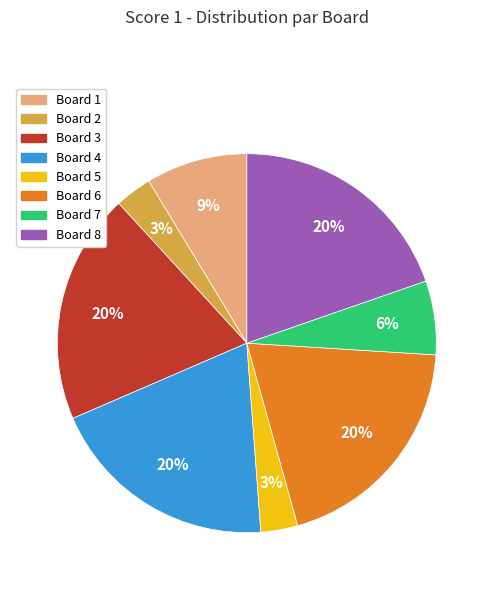

Is there any slice that represents more than half of the pie?

No